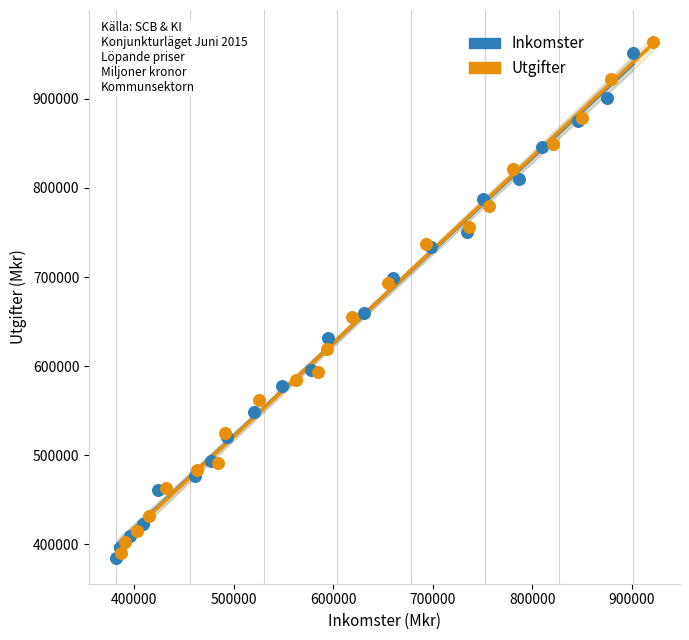

What are all the series names shown in the legend?

Inkomster, Utgifter